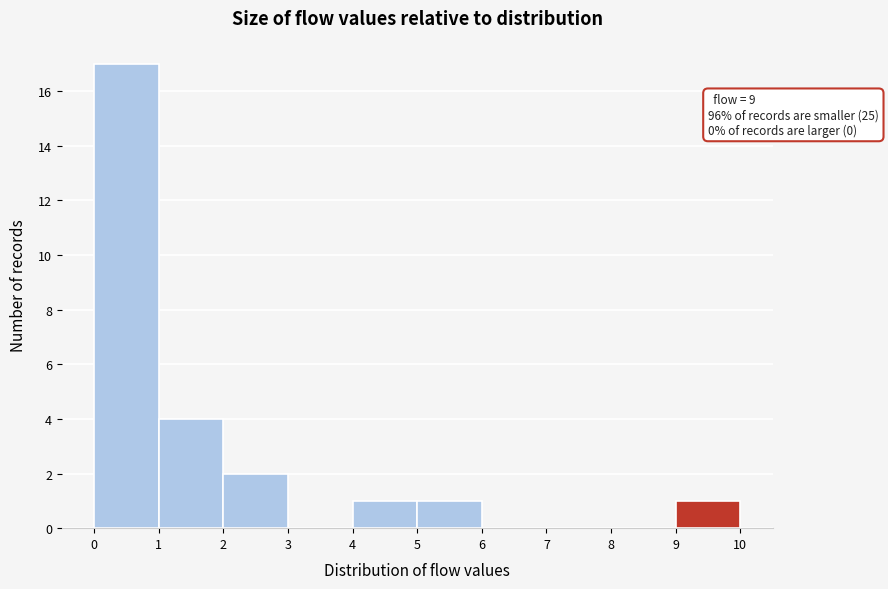

Over which range of the x-axis is the bar tallest?

0 to 1